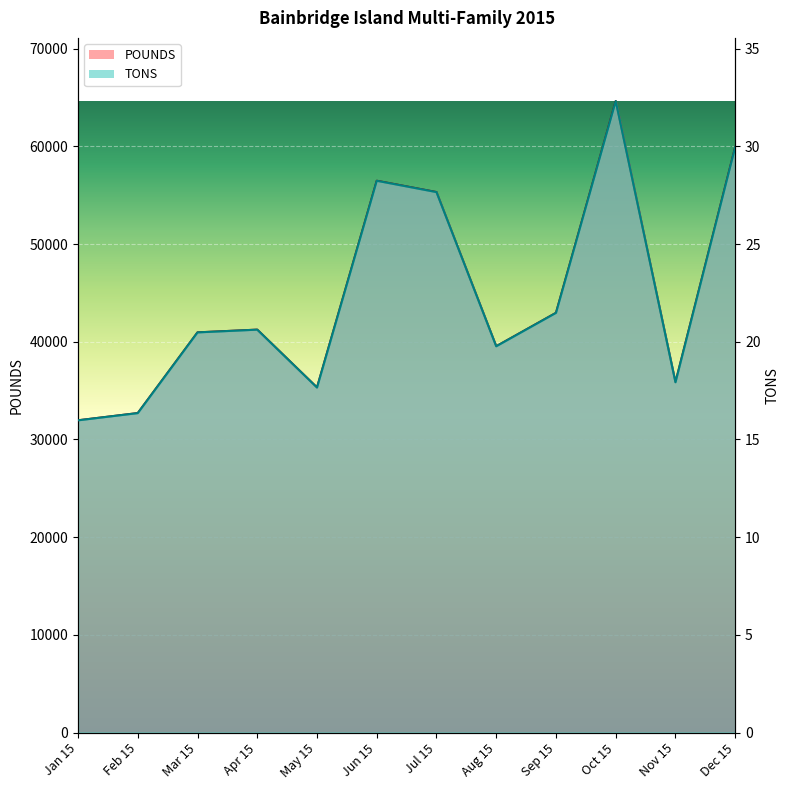

At how many categories does at least one series exceed 325?

12